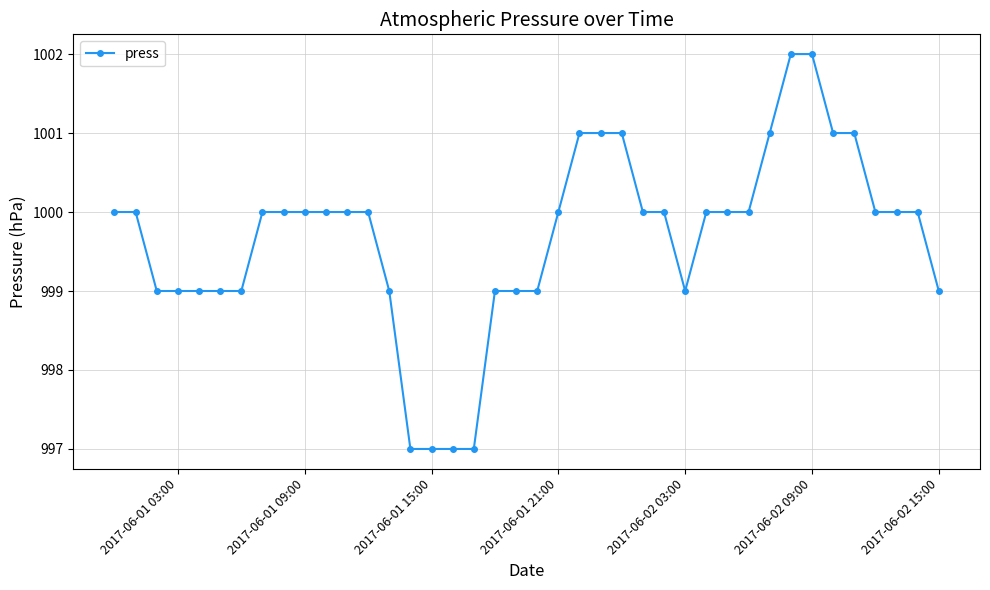

What is the difference between the second highest and second lowest values?

5